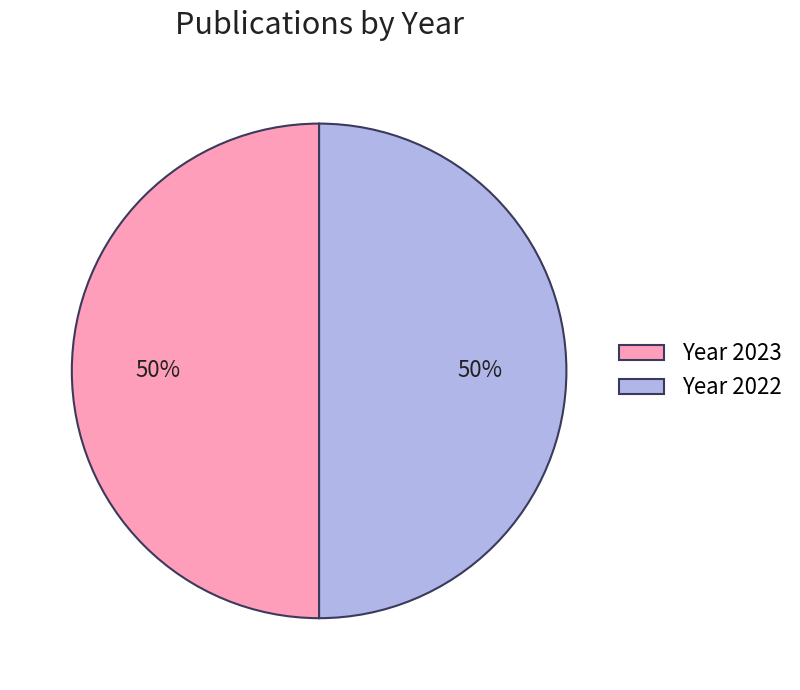

To the nearest percent, what is the combined percentage of Year 2022 and Year 2023?

100%